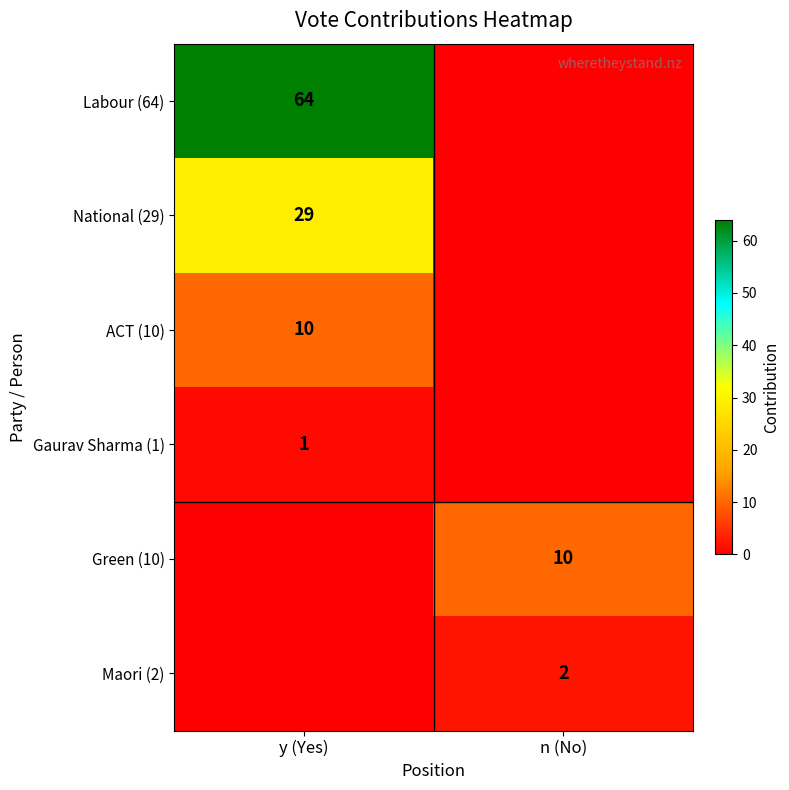

The value of Green (10) at n (No) is 16. True or false?

False